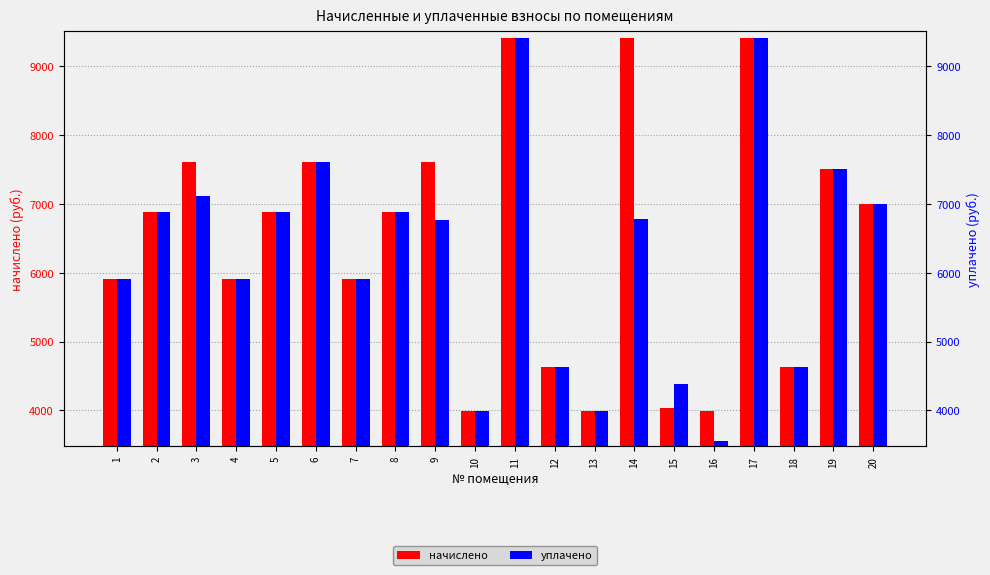

At which label is уплачено closest to 6482?

9